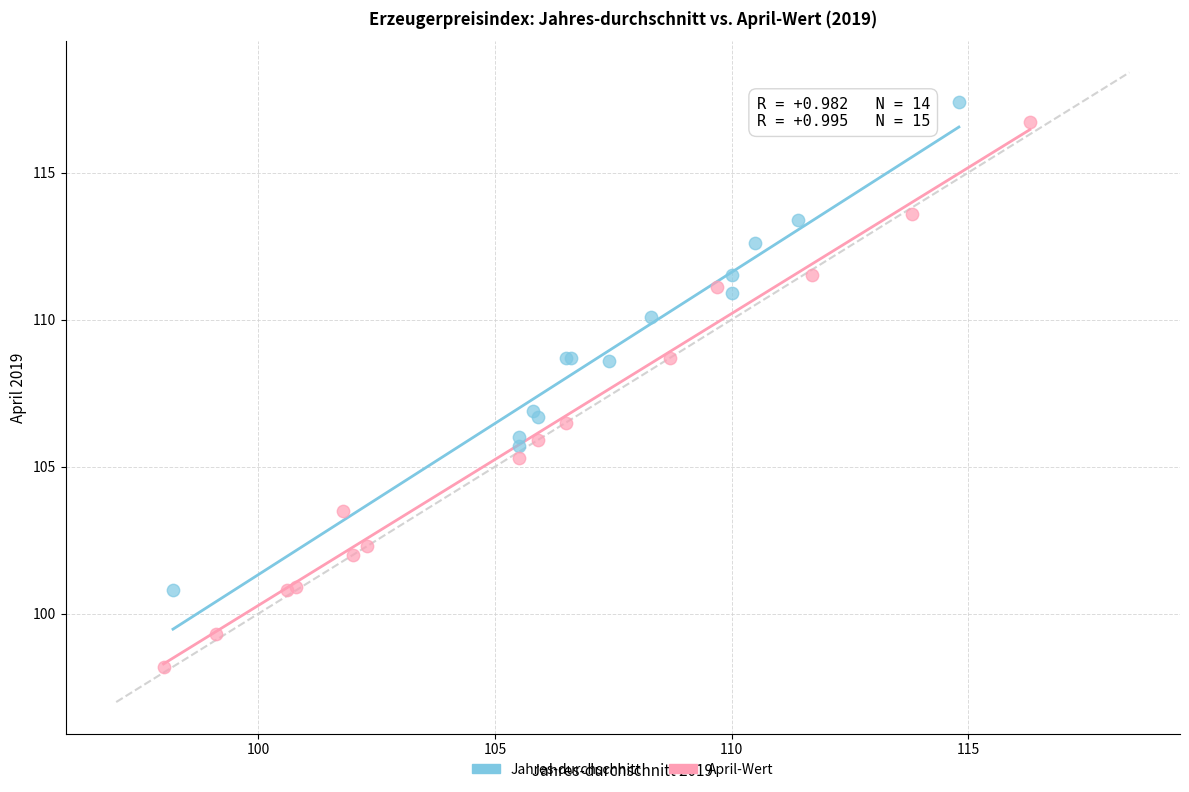

Which series has the widest spread of Y values?

April-Wert